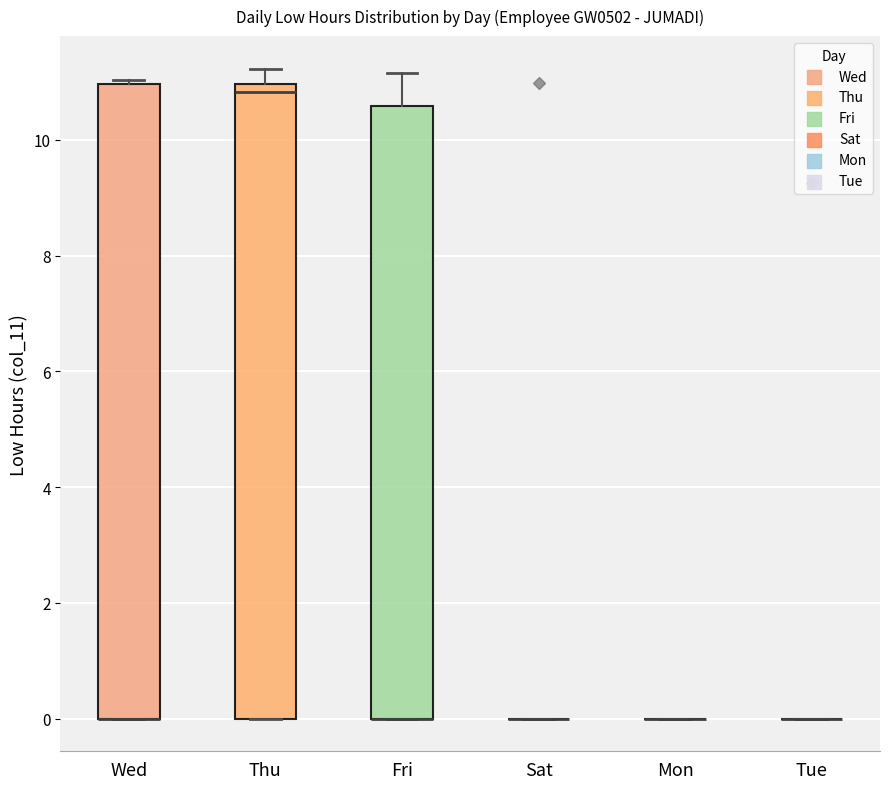

Reading left to right, read every box against the y-axis: the position of its median line, the range the box covers, and the ends of its whiskers. The values are not printed on the chart, so give them approximately, as read against the axis.

Wed: median 0.0 (drawn on the box's lower edge), box 0.0 to 11.0, whiskers 0.0 to 11.0 (just above the box's upper edge)
Thu: median 10.8, box 0.0 to 11.0, whiskers 0.0 to 11.2
Fri: median 0.0 (drawn on the box's lower edge), box 0.0 to 10.6, whiskers 0.0 to 11.2
Sat: box collapsed to a line at 0.0, whiskers 0.0 to 0.0
Mon: box collapsed to a line at 0.0, whiskers 0.0 to 0.0
Tue: box collapsed to a line at 0.0, whiskers 0.0 to 0.0